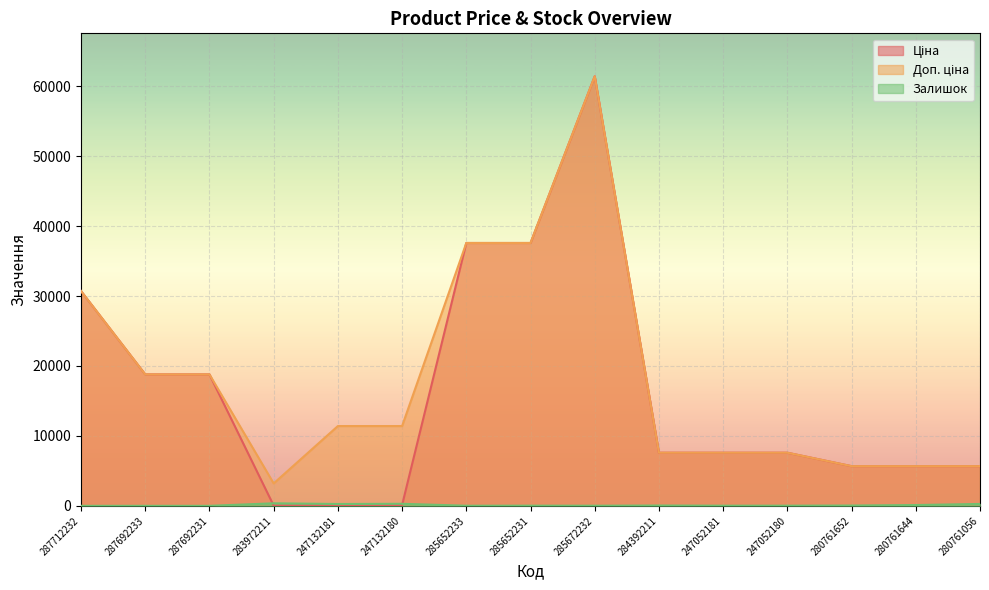

What is the sum of the Ціна values at 287712232 and 247132180?

30831.2